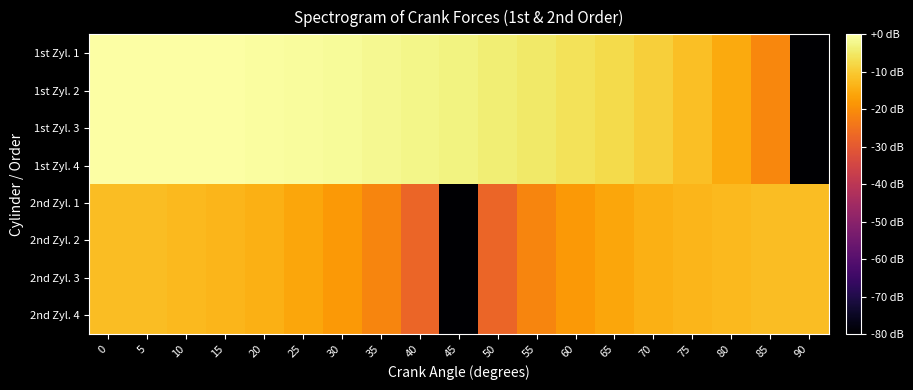

Between 15 and 80, which is larger?

15